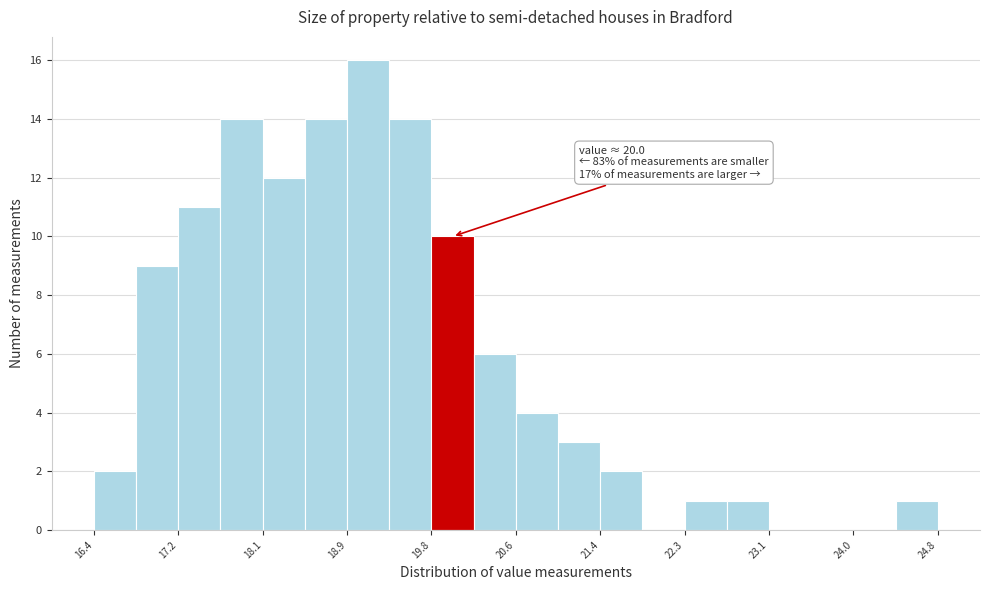

Which range on the x-axis has the tallest bar?

18.92 to 19.34